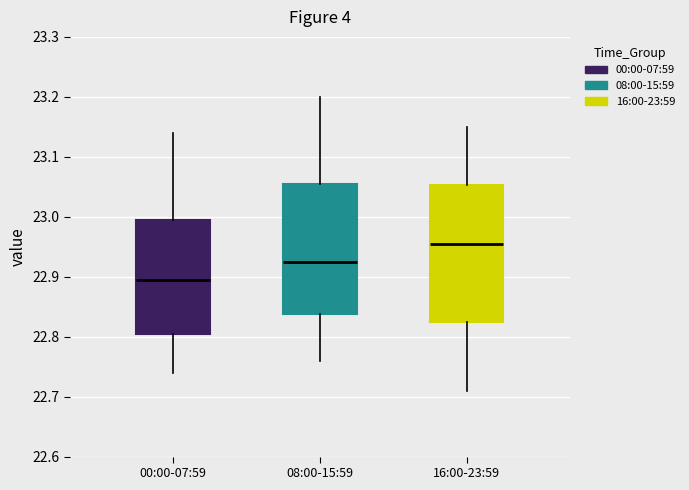

Reading left to right, read every box against the y-axis: the position of its median line, the range the box covers, and the ends of its whiskers. The values are not printed on the chart, so give them approximately, as read against the axis.

00:00-07:59: median 22.90, box 22.81 to 23.00, whiskers 22.74 to 23.14
08:00-15:59: median 22.93, box 22.84 to 23.06, whiskers 22.76 to 23.20
16:00-23:59: median 22.96, box 22.83 to 23.05, whiskers 22.71 to 23.15